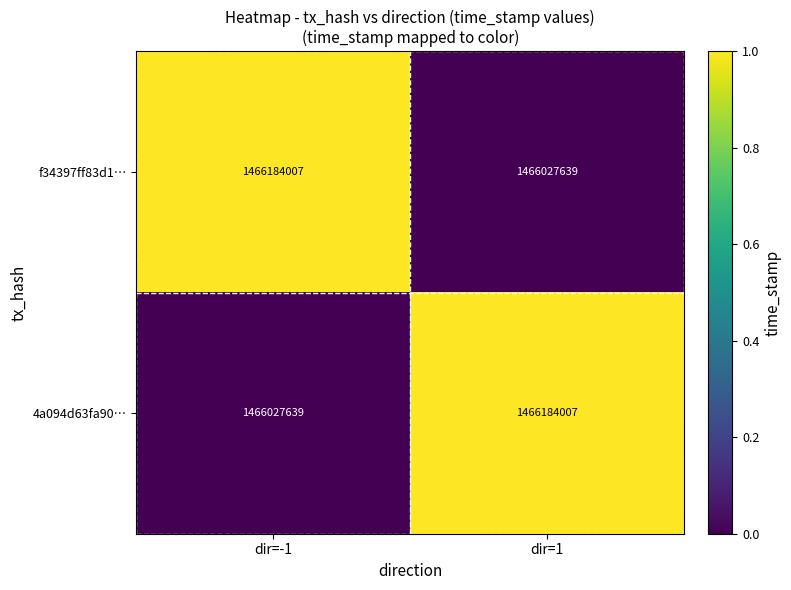

What is the approximate value of f34397ff83d1… at dir=1?

1466027639